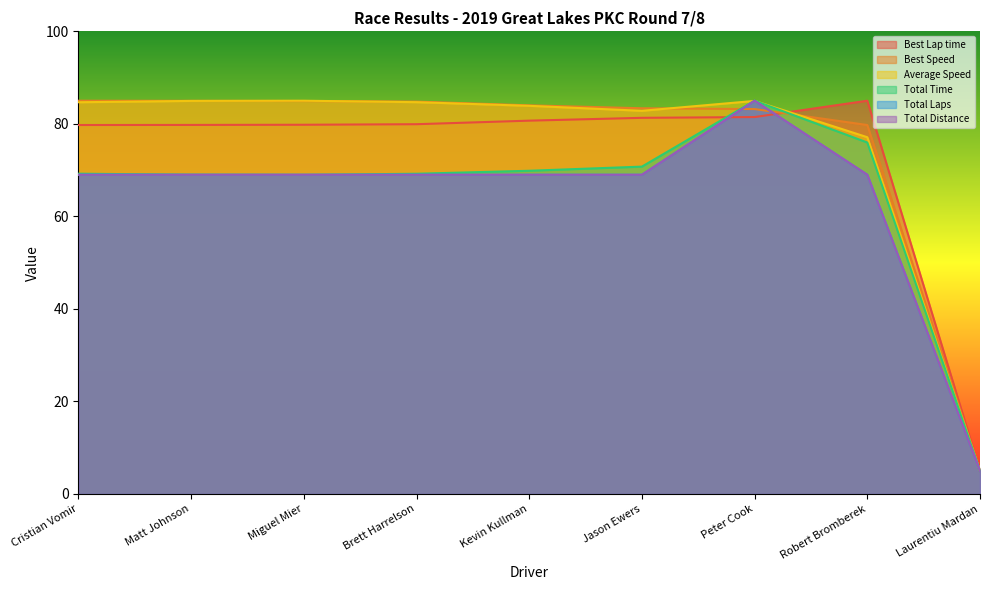

What is the maximum value shown in the chart?

85.0